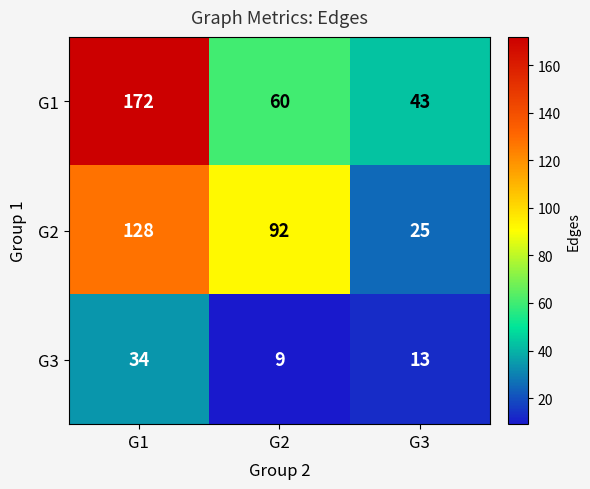

At G3, list the series in order from largest to smallest.

G1, G2, G3